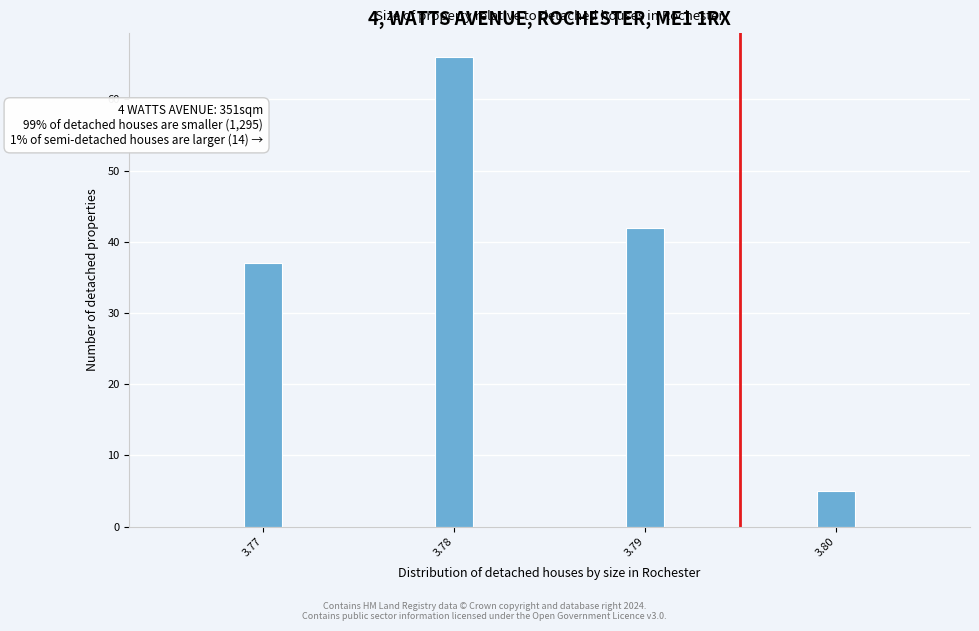

Around what value on the x-axis is the tallest bar? Give the approximate position of its centre, as read against the axis.

3.780